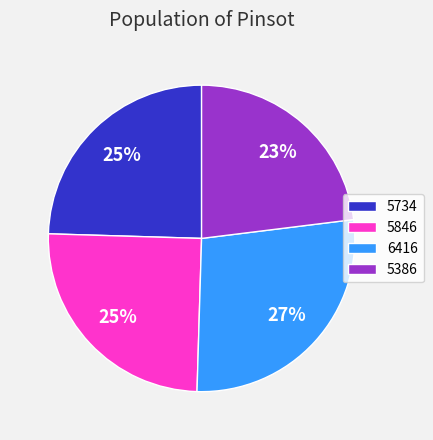

What percentage is the 5734 slice, to the nearest percent?

25%